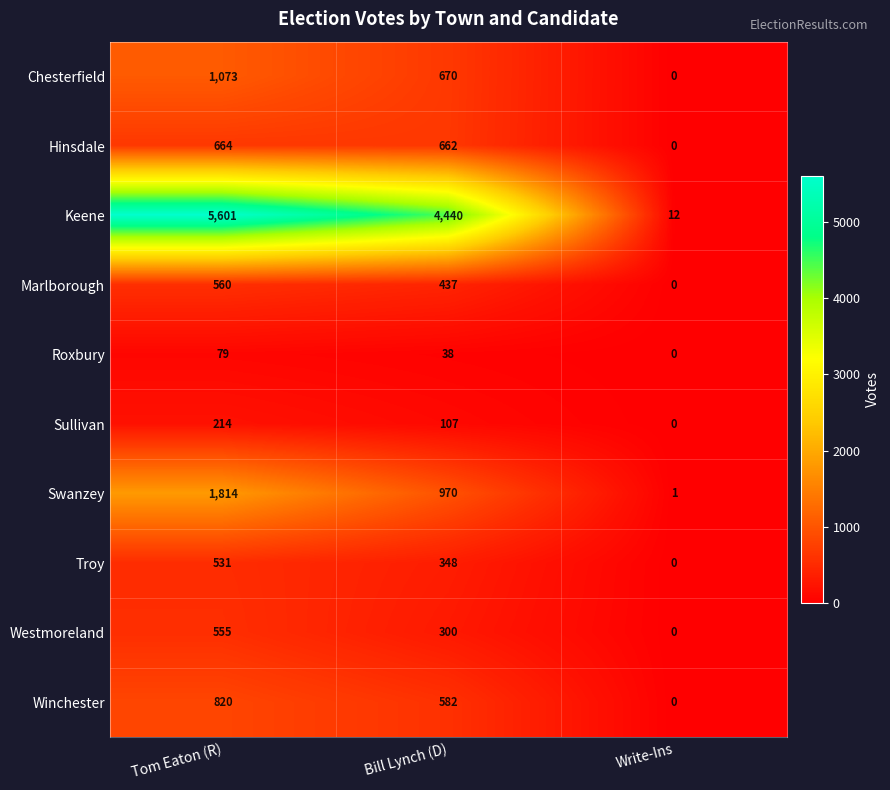

What is the difference between the Keene values at Tom Eaton (R) and Write-Ins?

5589